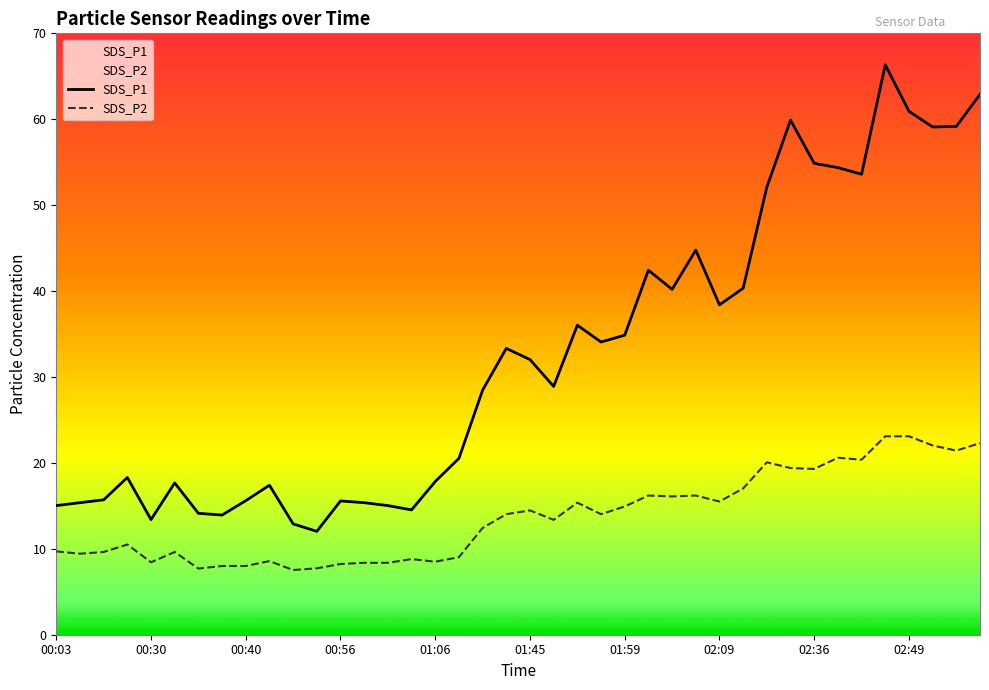

True or false: SDS_P2 and SDS_P1 intersect in this chart.

False